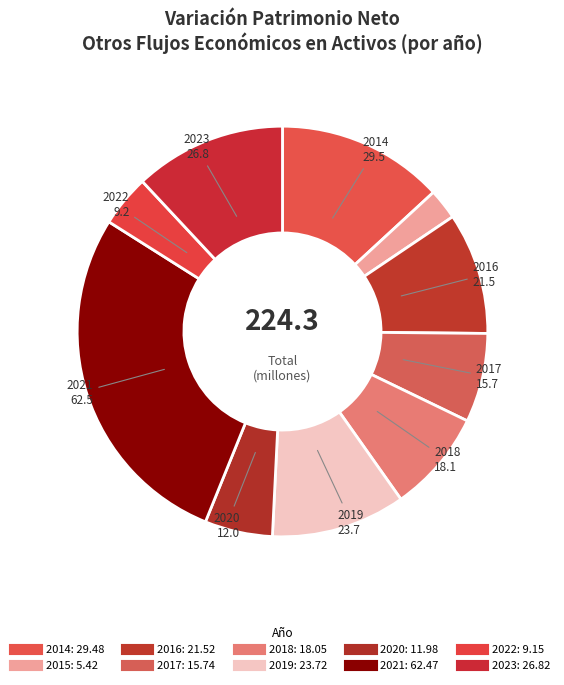

Count the number of slices in the pie.

10